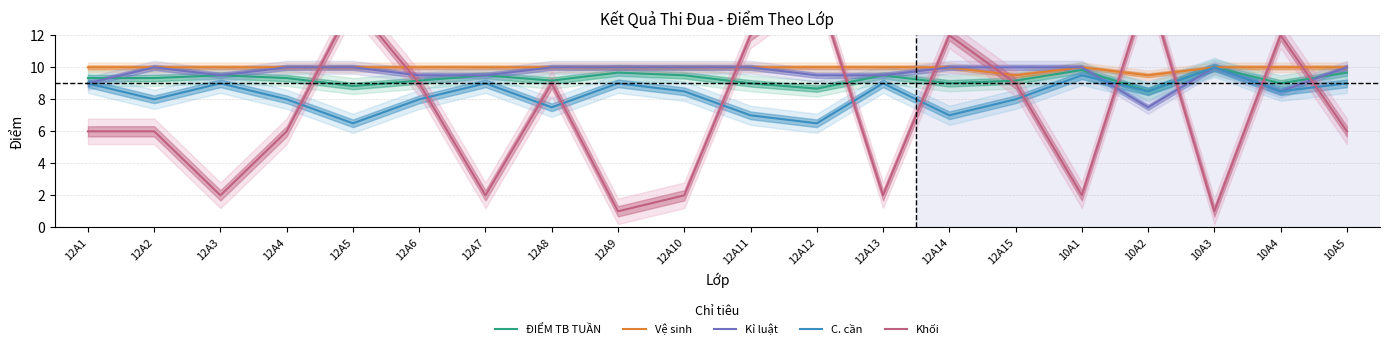

What is the total value across all series at 10A4?

48.0